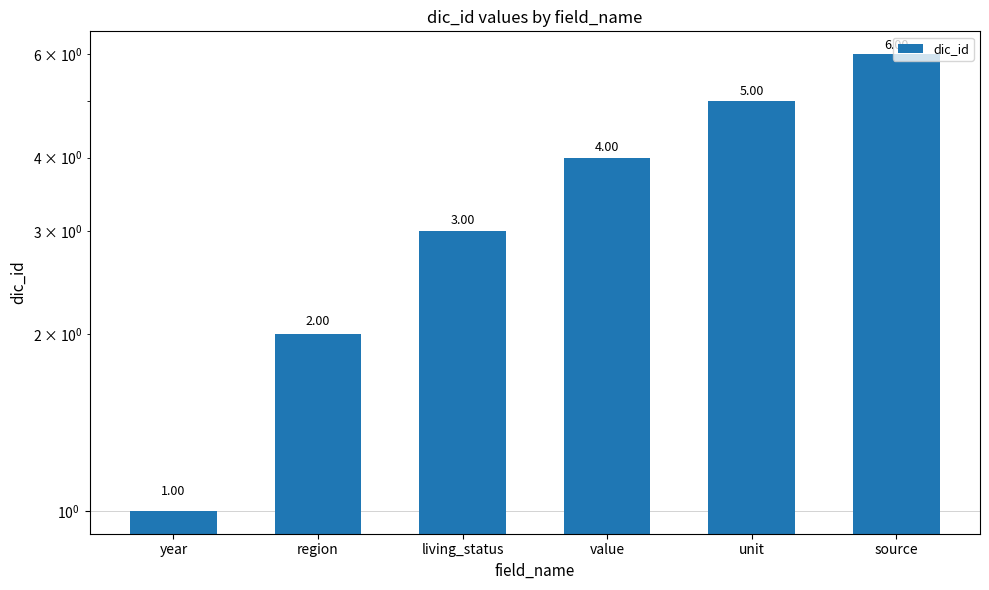

What is the label of the 1st bar from the right?

source